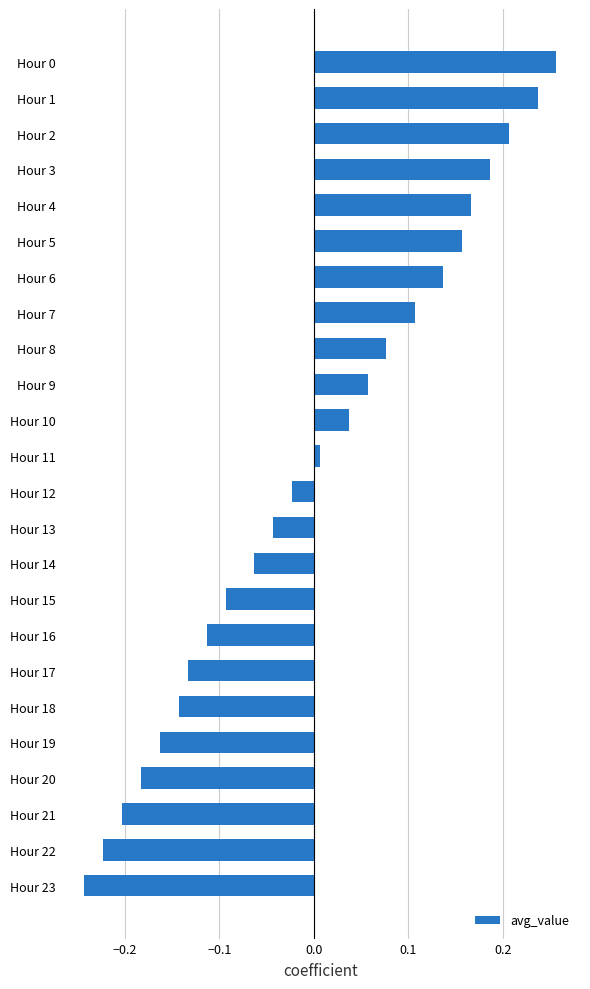

Which has a higher value, Hour 20 or Hour 19?

Hour 19